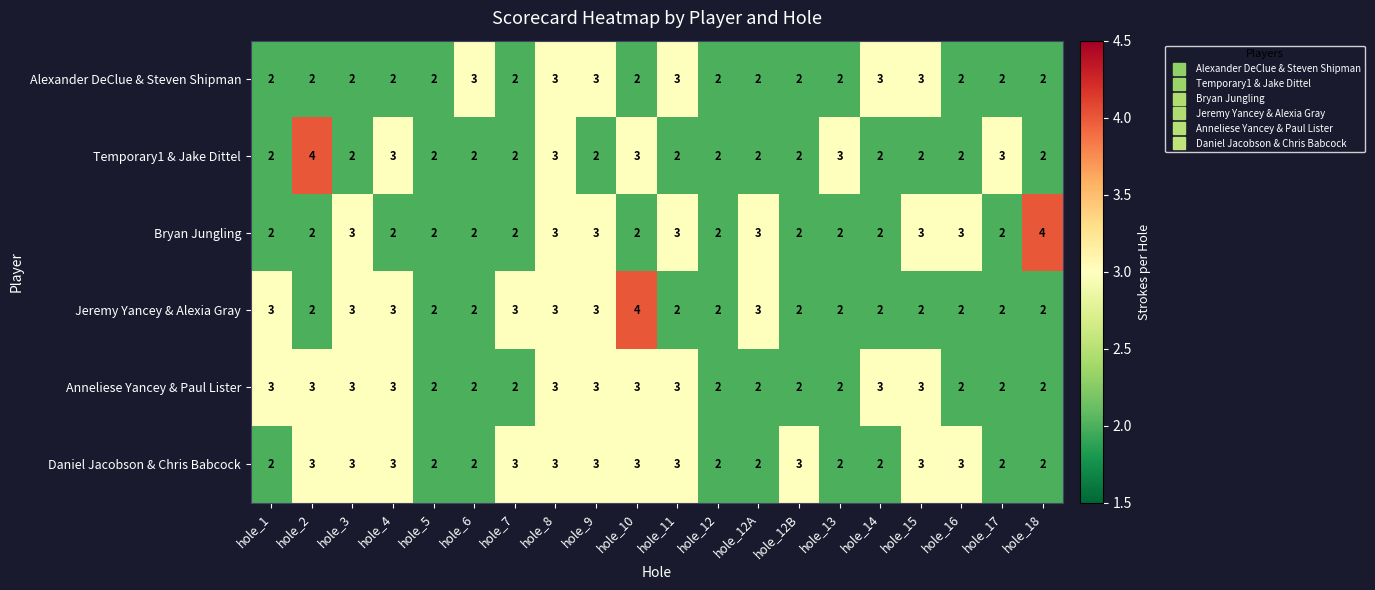

What is the sum of all Jeremy Yancey & Alexia Gray values?

49